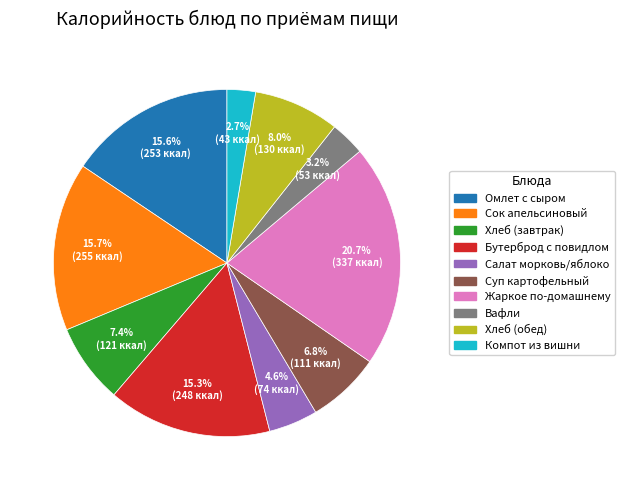

Is there a majority slice in this chart?

No